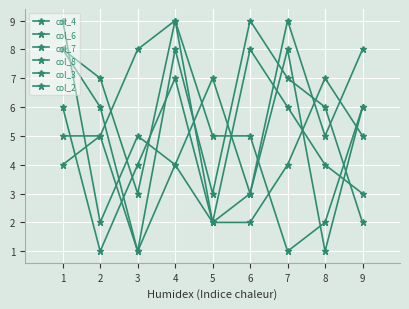

What is the lowest value of the col_7 series?

1